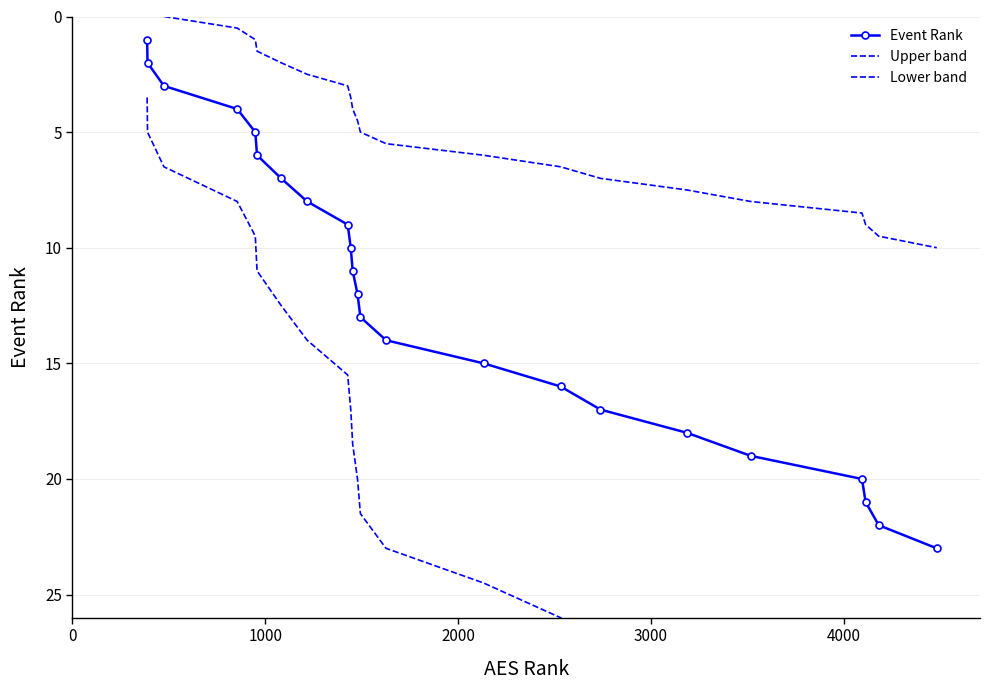

True or false: Event Rank has more than 1 points higher than both neighbors.

False